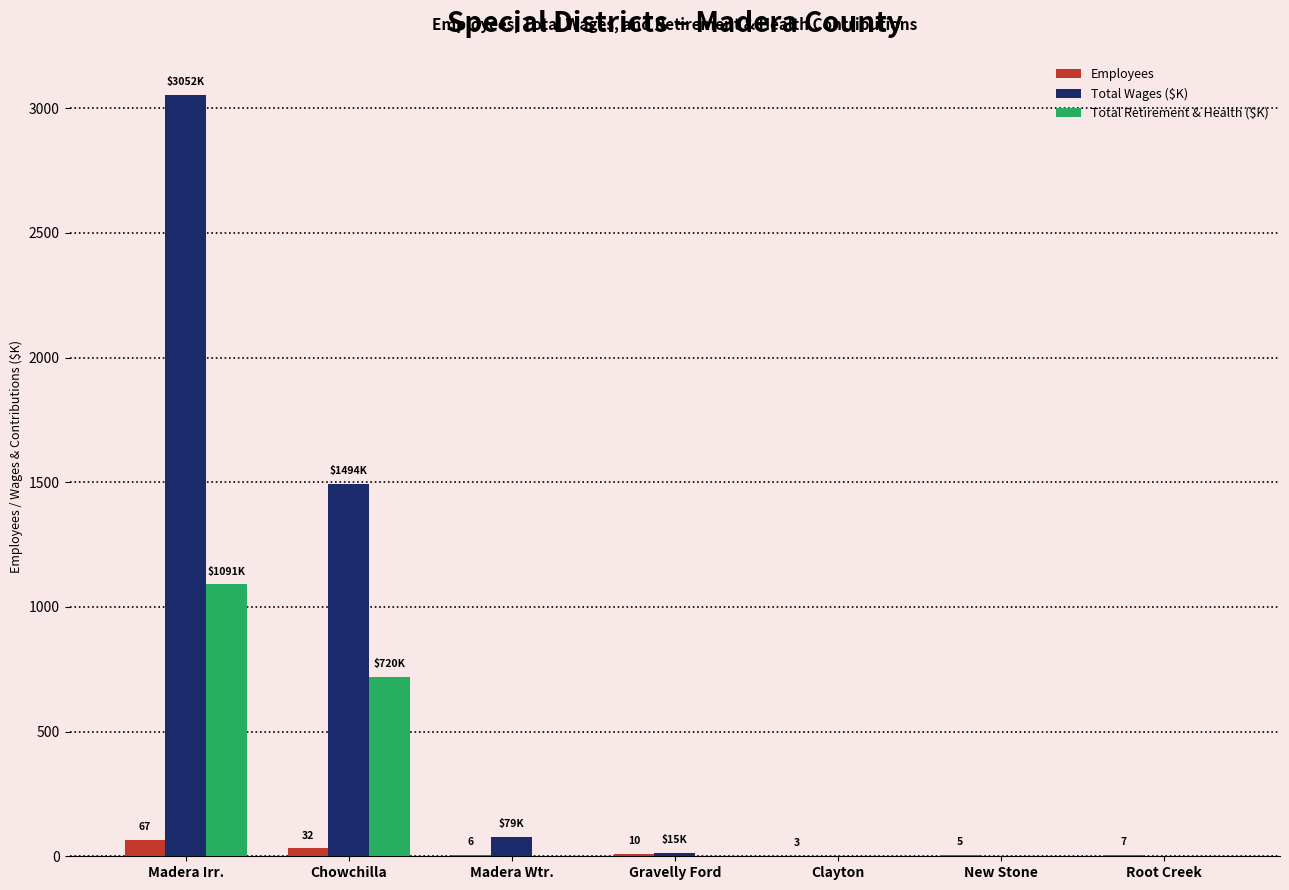

How many distinct data groups are displayed?

3